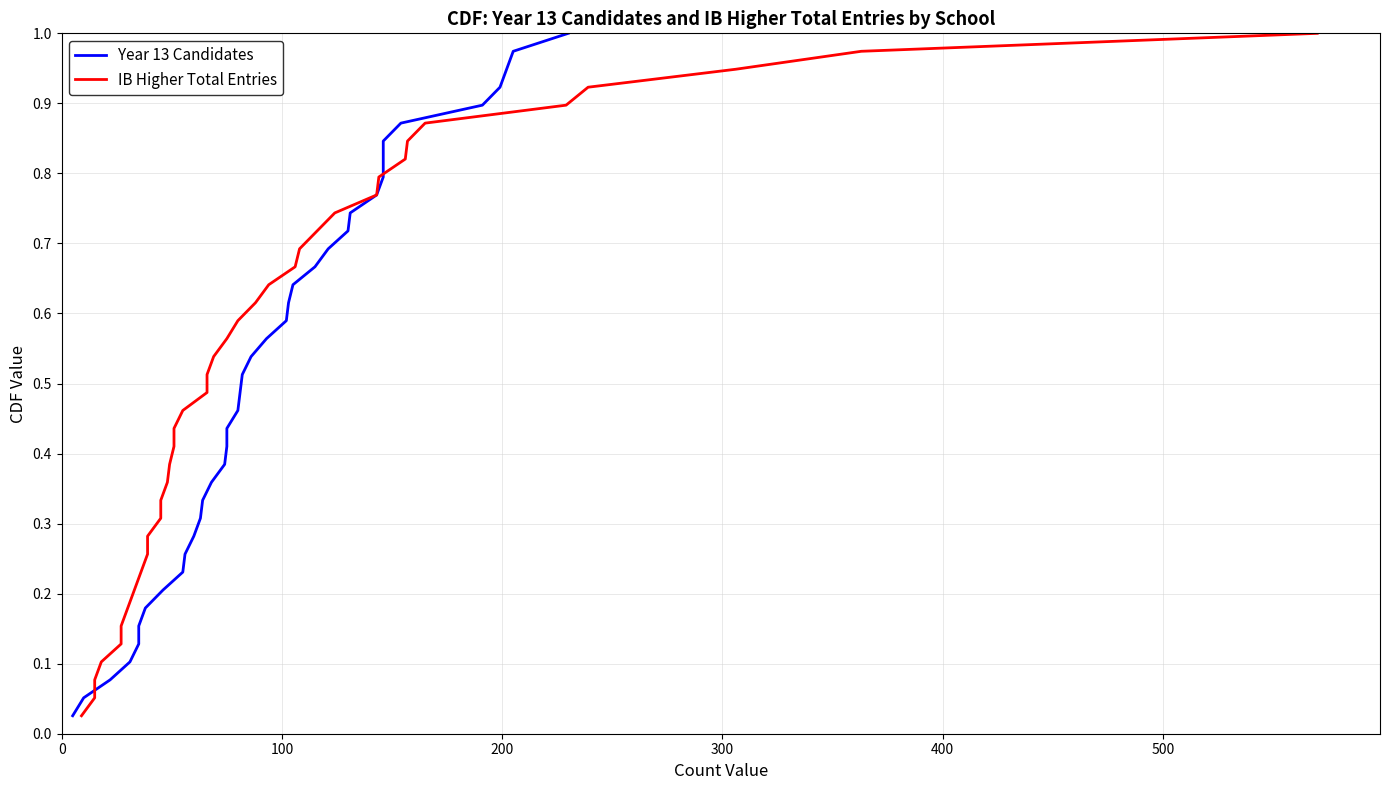

The Year 13 Candidates series shows 1.3 at 29. True or false?

False